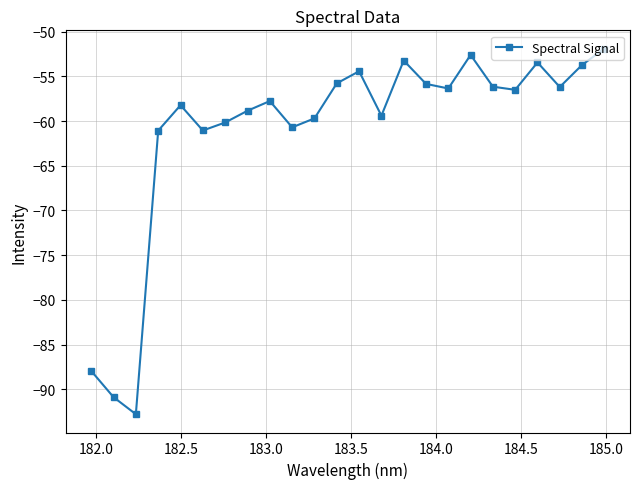

What is the difference between the maximum and second lowest values?

39.0